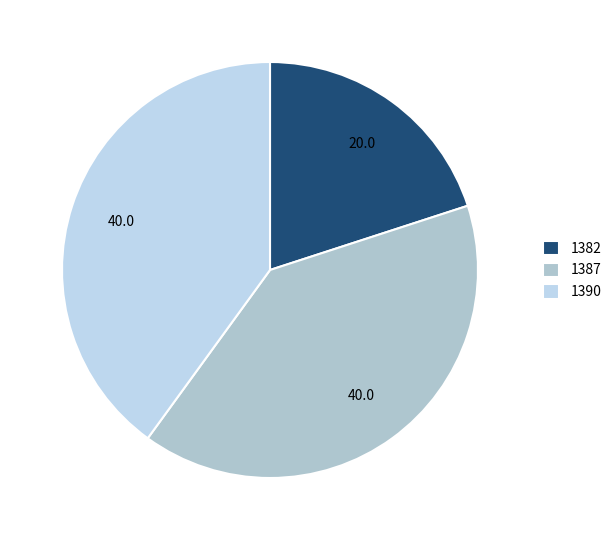

To the nearest percent, what percentage of the pie is 1387?

40%